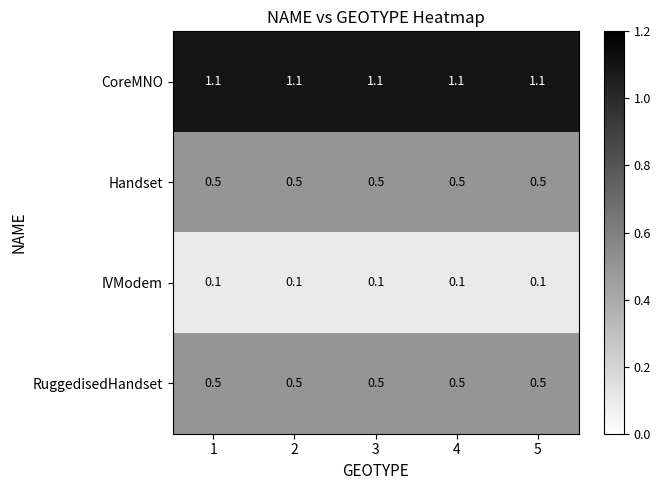

What is the sum of the RuggedisedHandset values at 1 and 4?

1.0